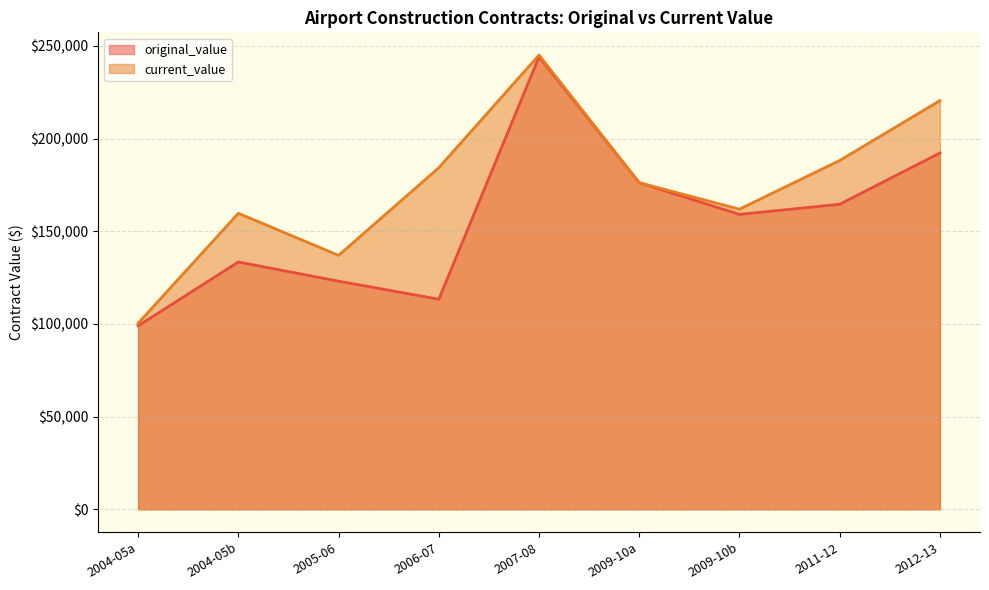

What position from the right is 2011-12?

2